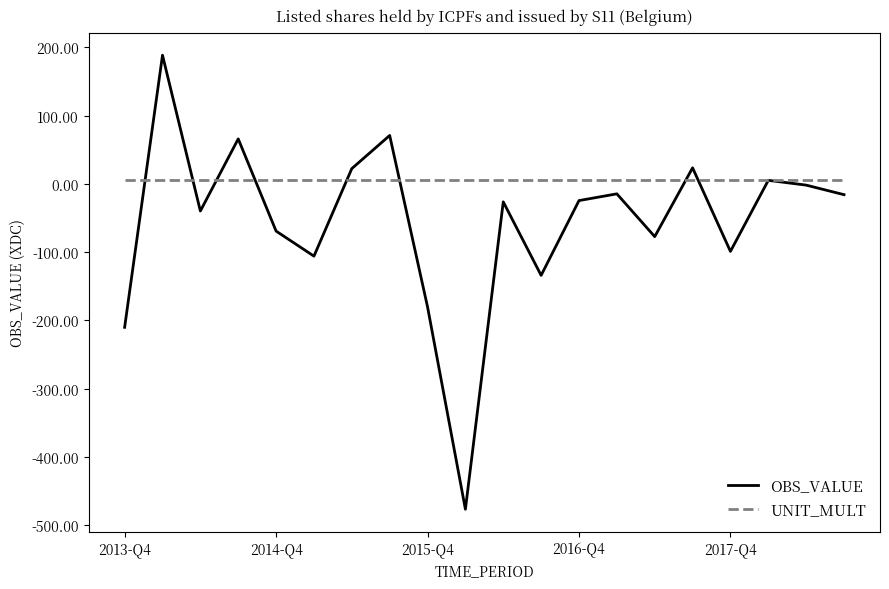

Rank the series by their average value, from lowest to highest.

OBS_VALUE, UNIT_MULT